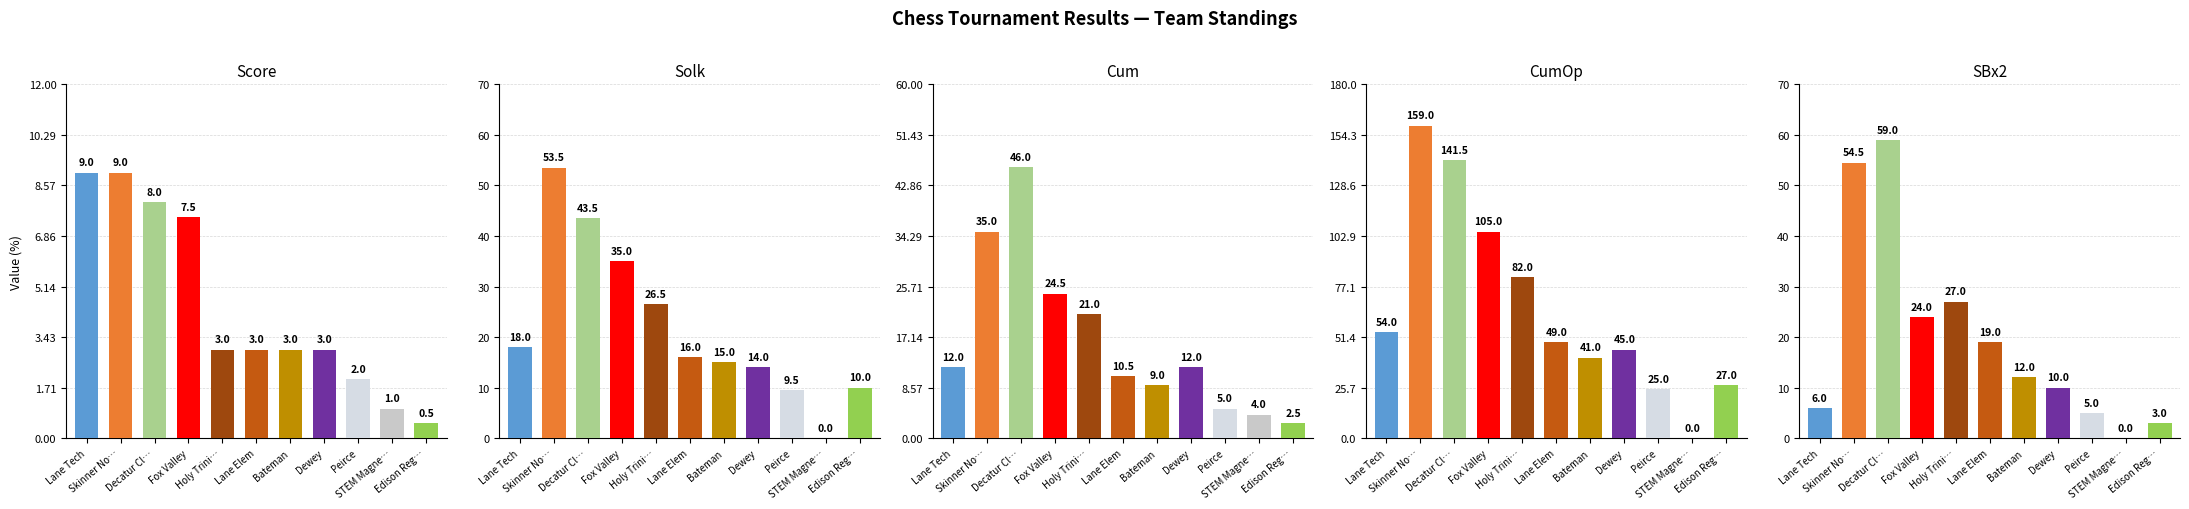

Count the number of categories in the chart.

11